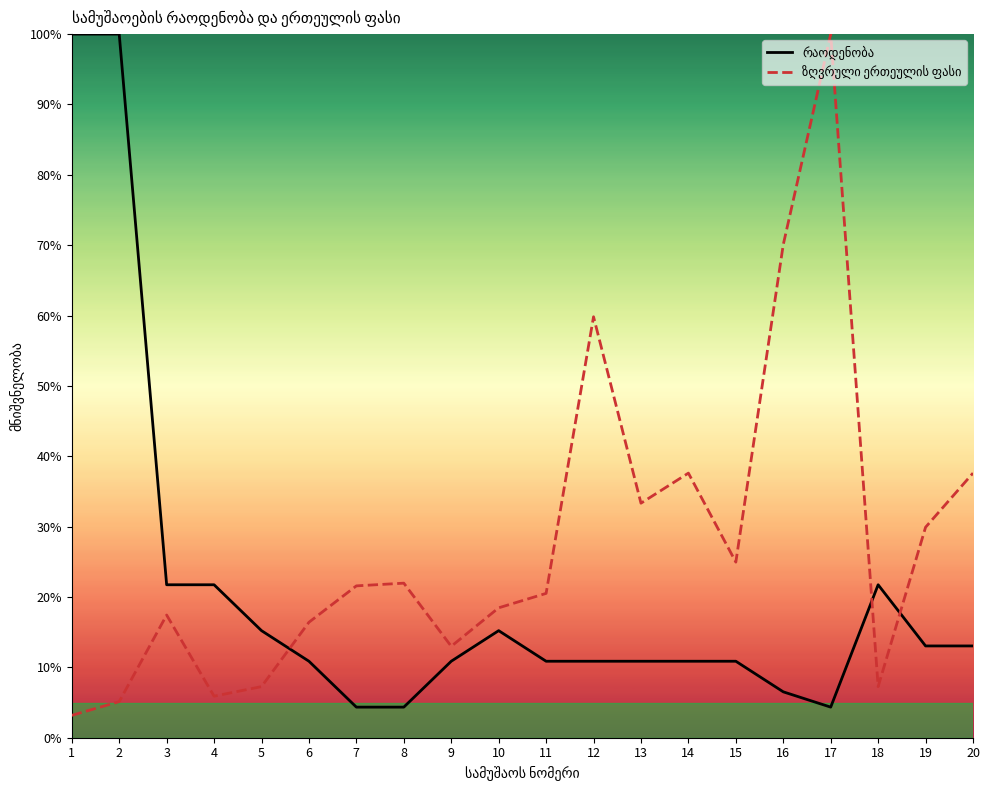

What is the value of the ზღვრული ერთეულის ფასი point at the 20th from the left?

37.6